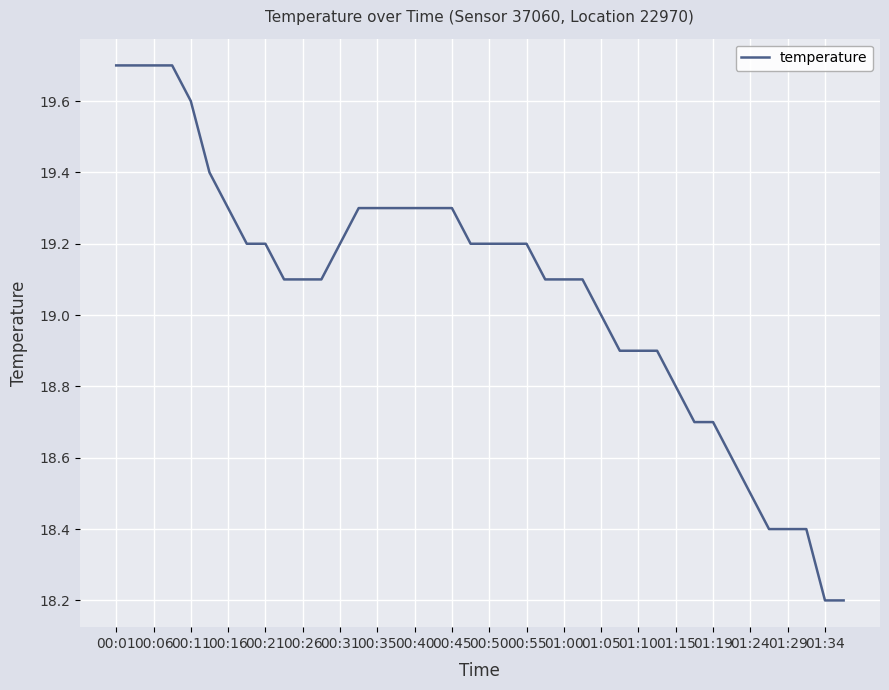

What is the difference between the maximum and minimum values?

1.5